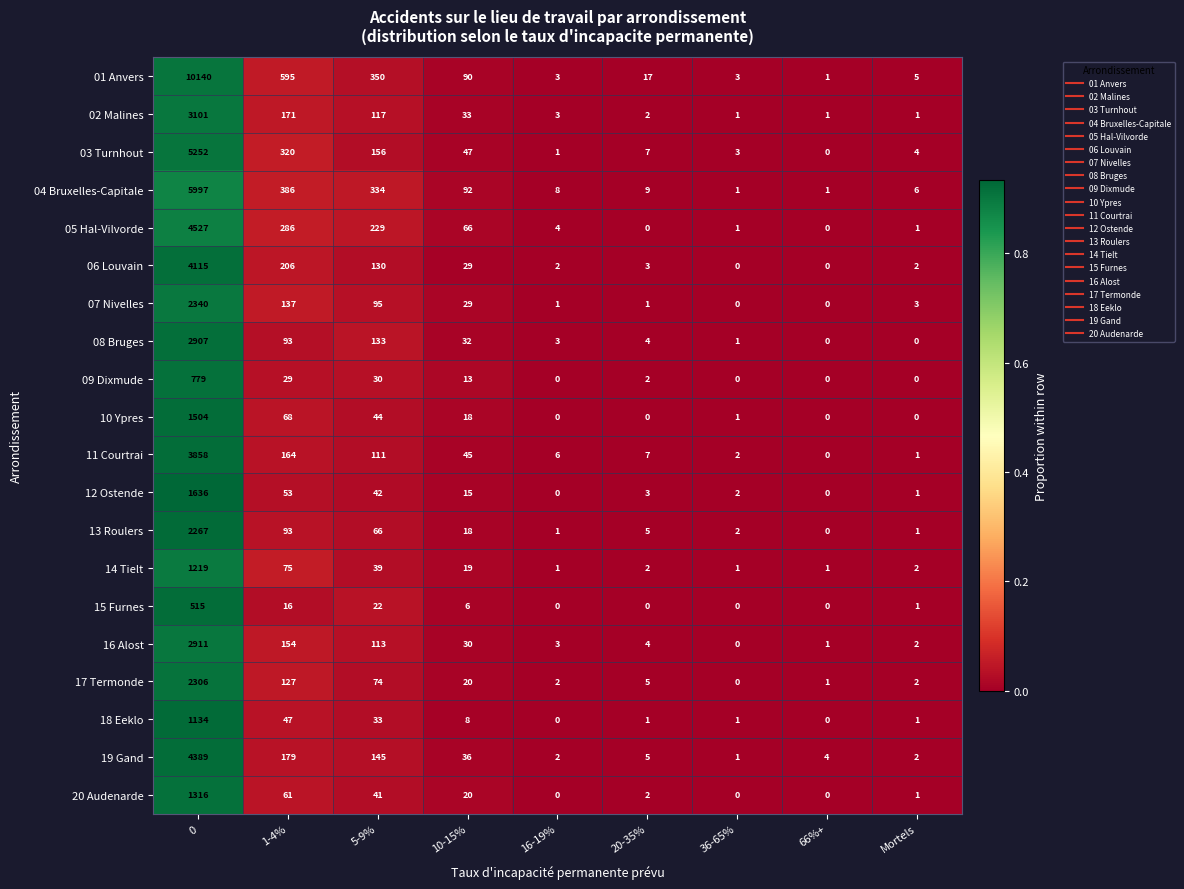

At how many categories does at least one series exceed 0?

9